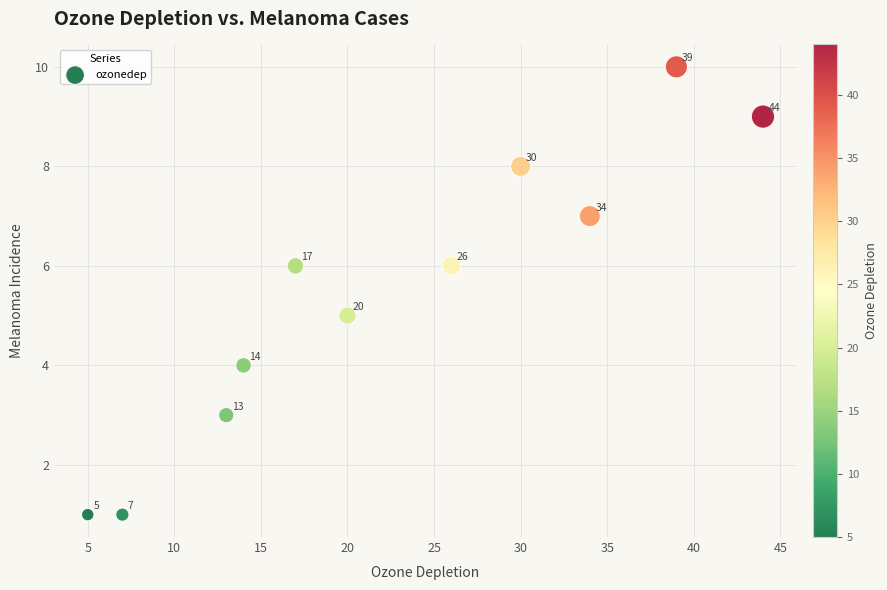

What Y value in the scatter plot is closest to 5?

5